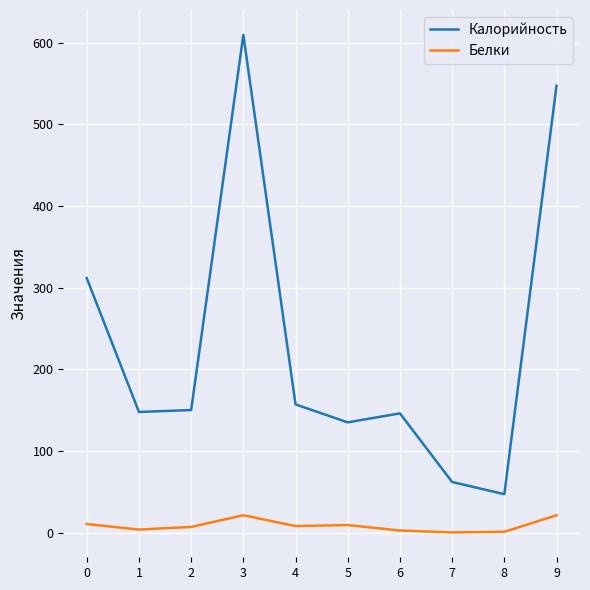

Which series has the largest range (max minus min)?

Калорийность